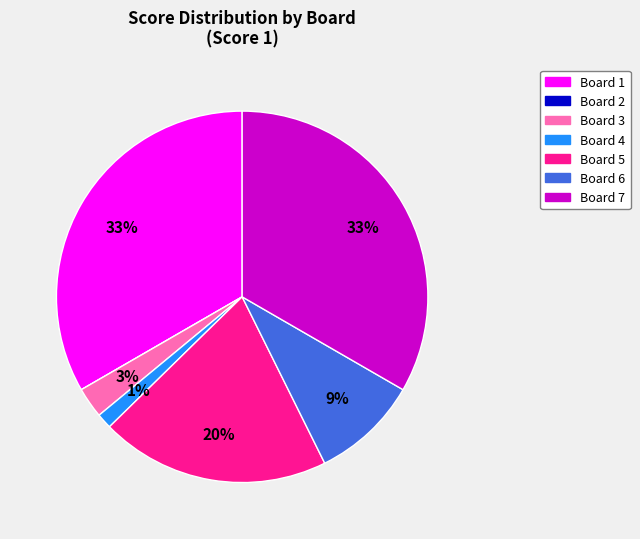

What percentage is the Board 7 slice, to the nearest percent?

33%